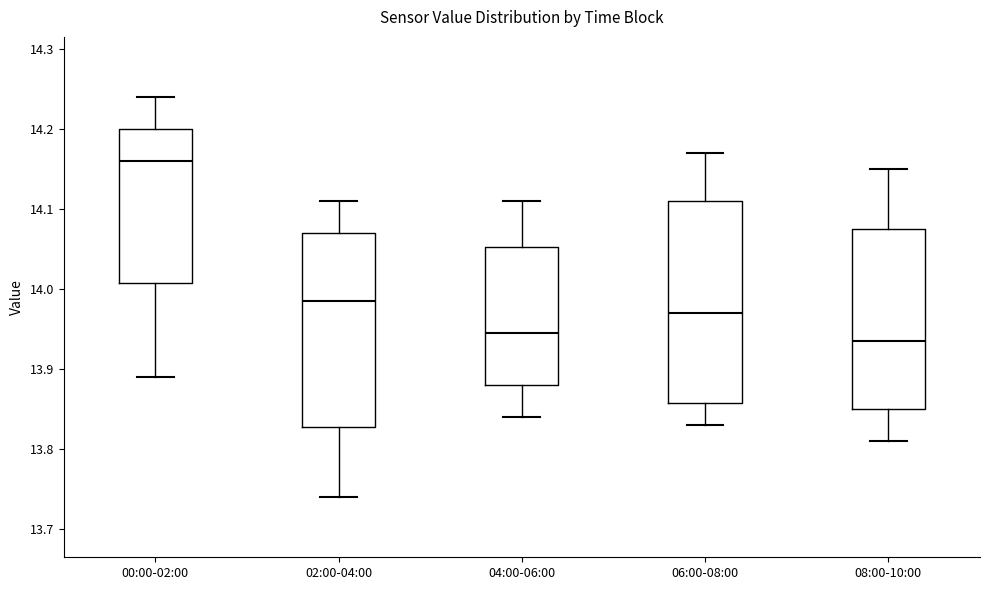

Which box's median line is the lowest?

08:00-10:00